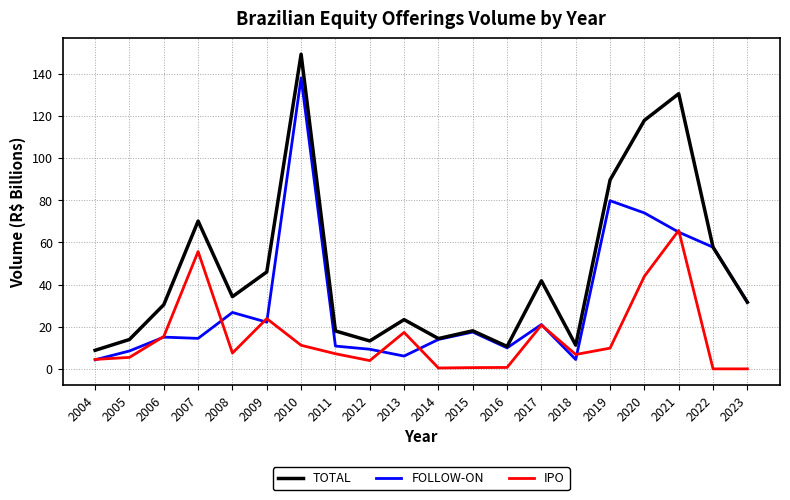

How many distinct data groups are displayed?

3